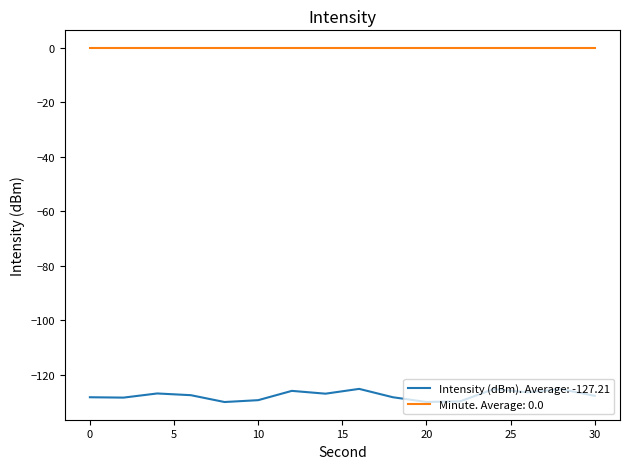

True or false: Minute. Average: 0.0 and Intensity (dBm). Average: -127.21 cross at least once.

False